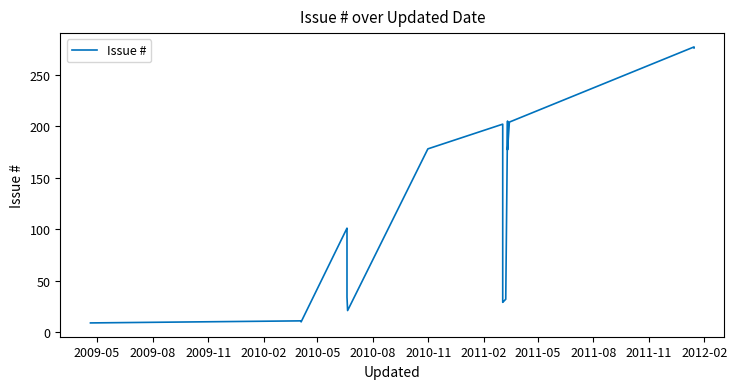

How many lines are shown in the chart?

1